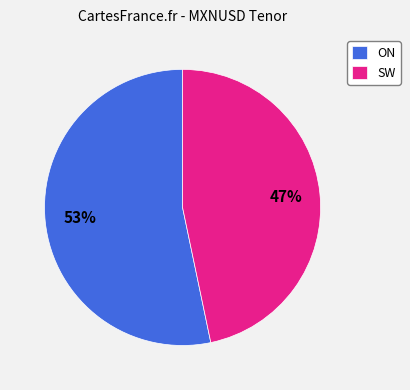

Is there a majority slice in this chart?

Yes